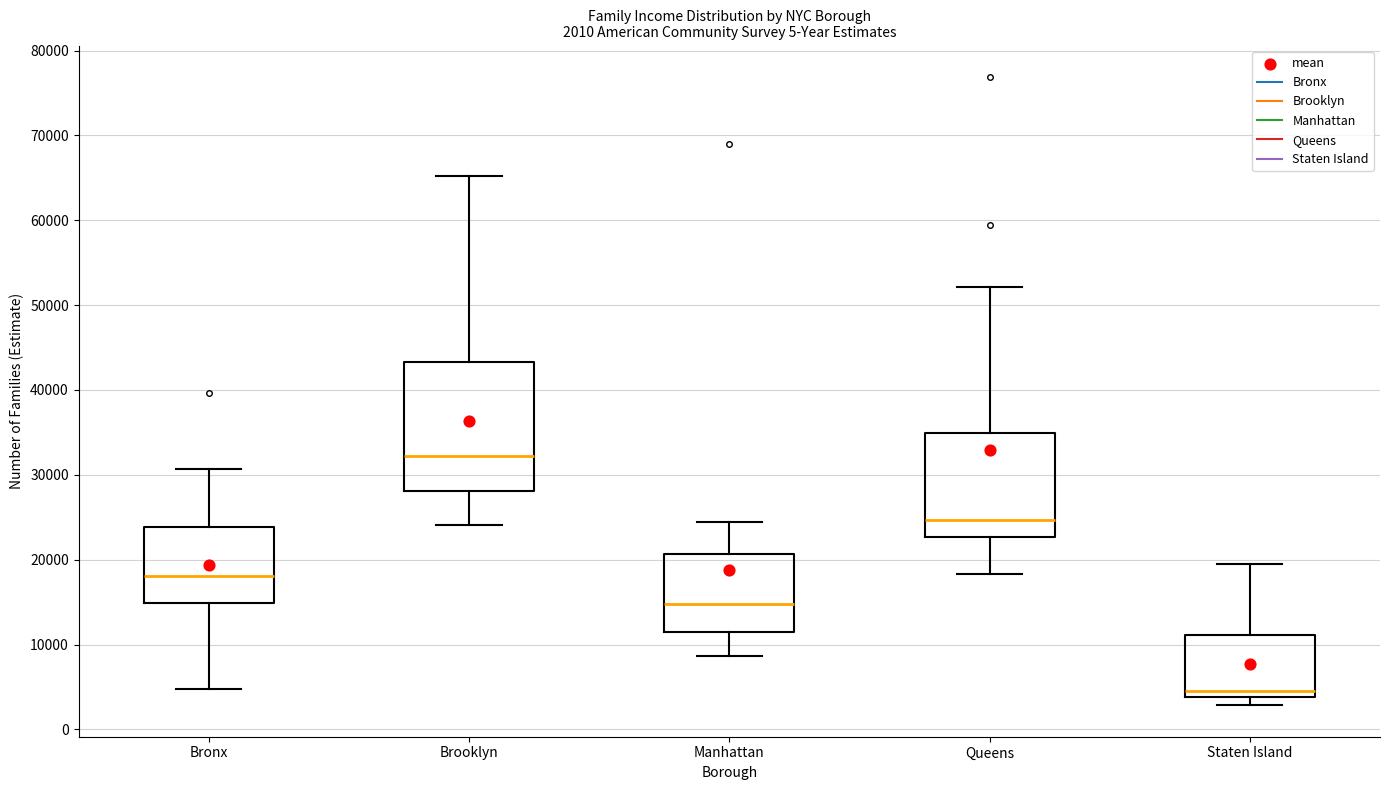

Comparing the boxes themselves (not the whiskers), which one is the tallest?

Brooklyn